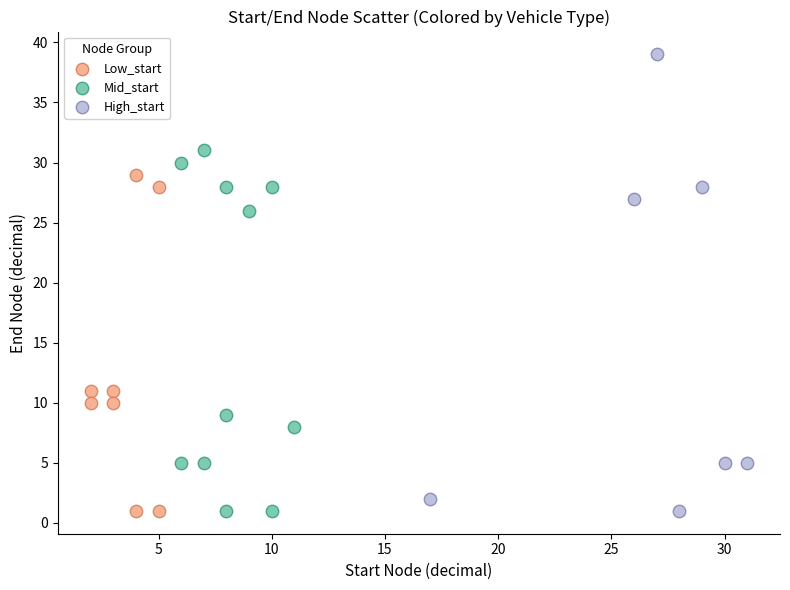

Which series has the largest Y range (max minus min)?

High_start